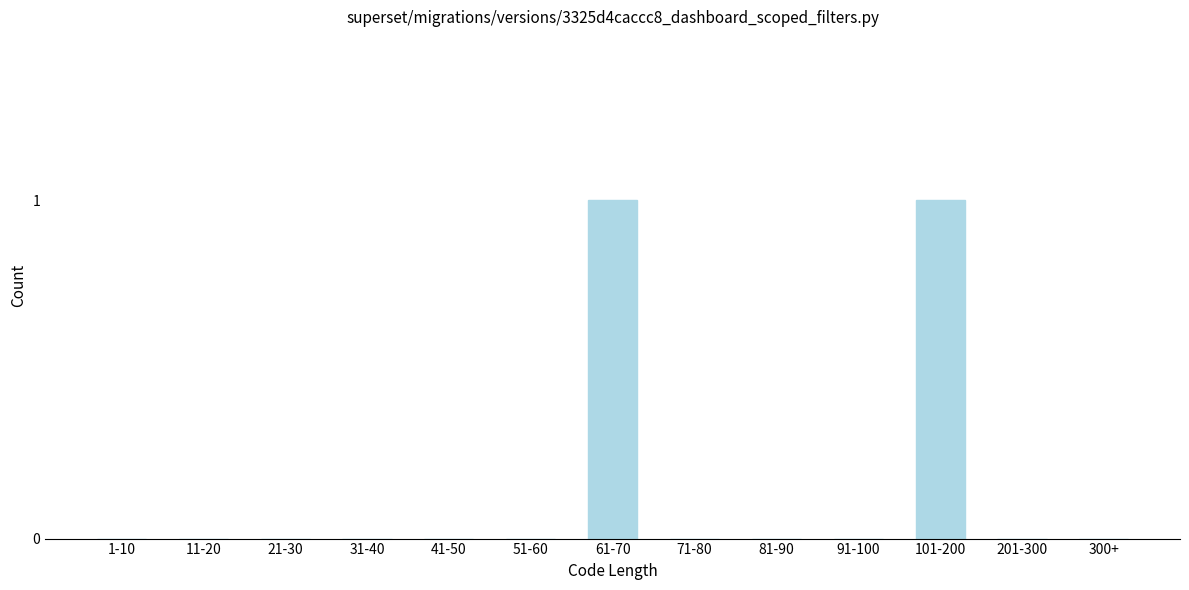

Reading left to right, extract all data points from this chart.

1-10=0	11-20=0	21-30=0	31-40=0	41-50=0	51-60=0	61-70=1	71-80=0	81-90=0	91-100=0	101-200=1	201-300=0	300+=0